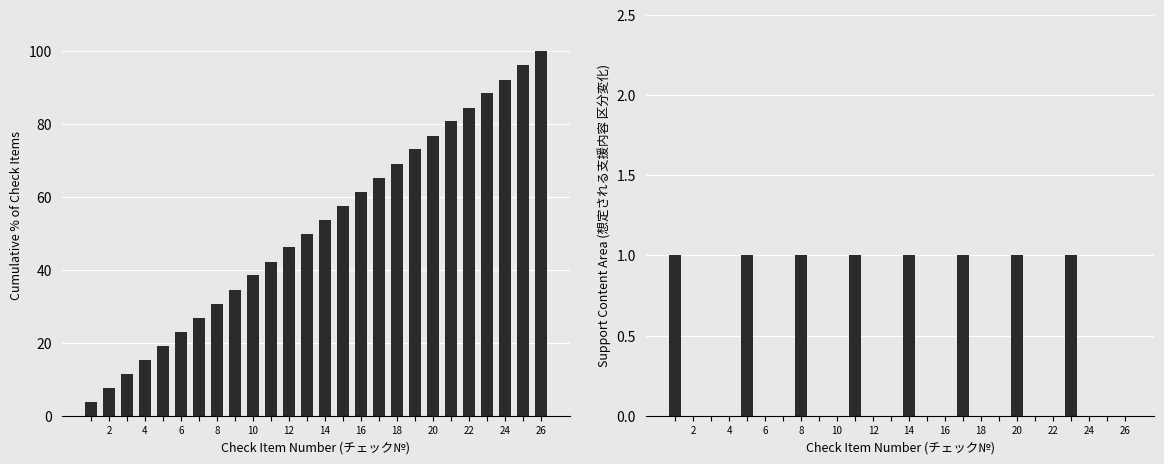

Count the Support Area Step values in the range 0 to 1.

26